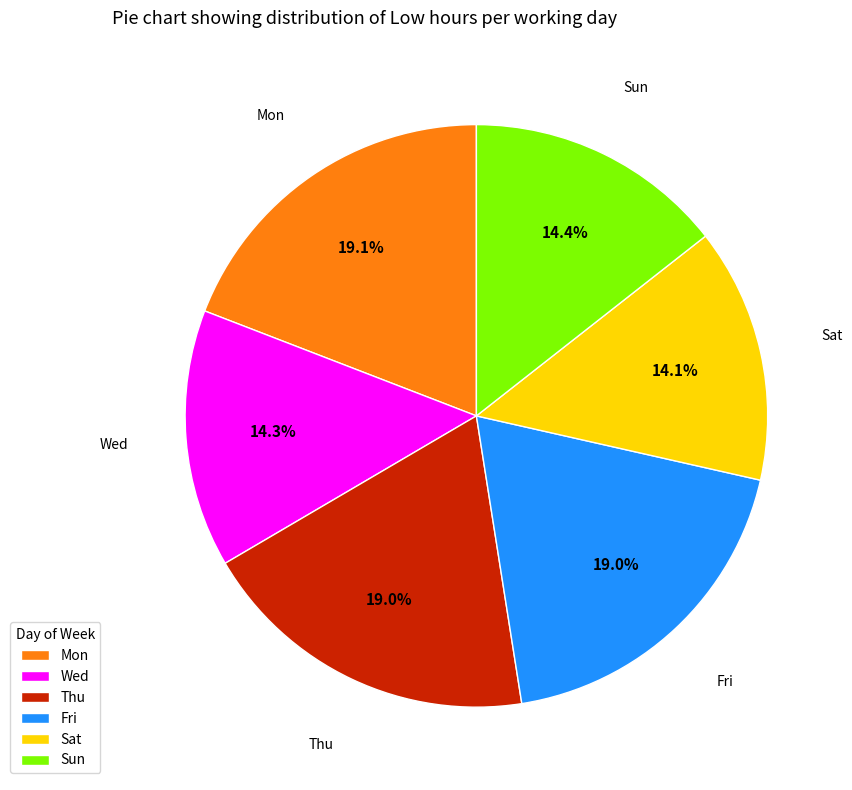

What percentage is NOT represented by Mon?

80.9%